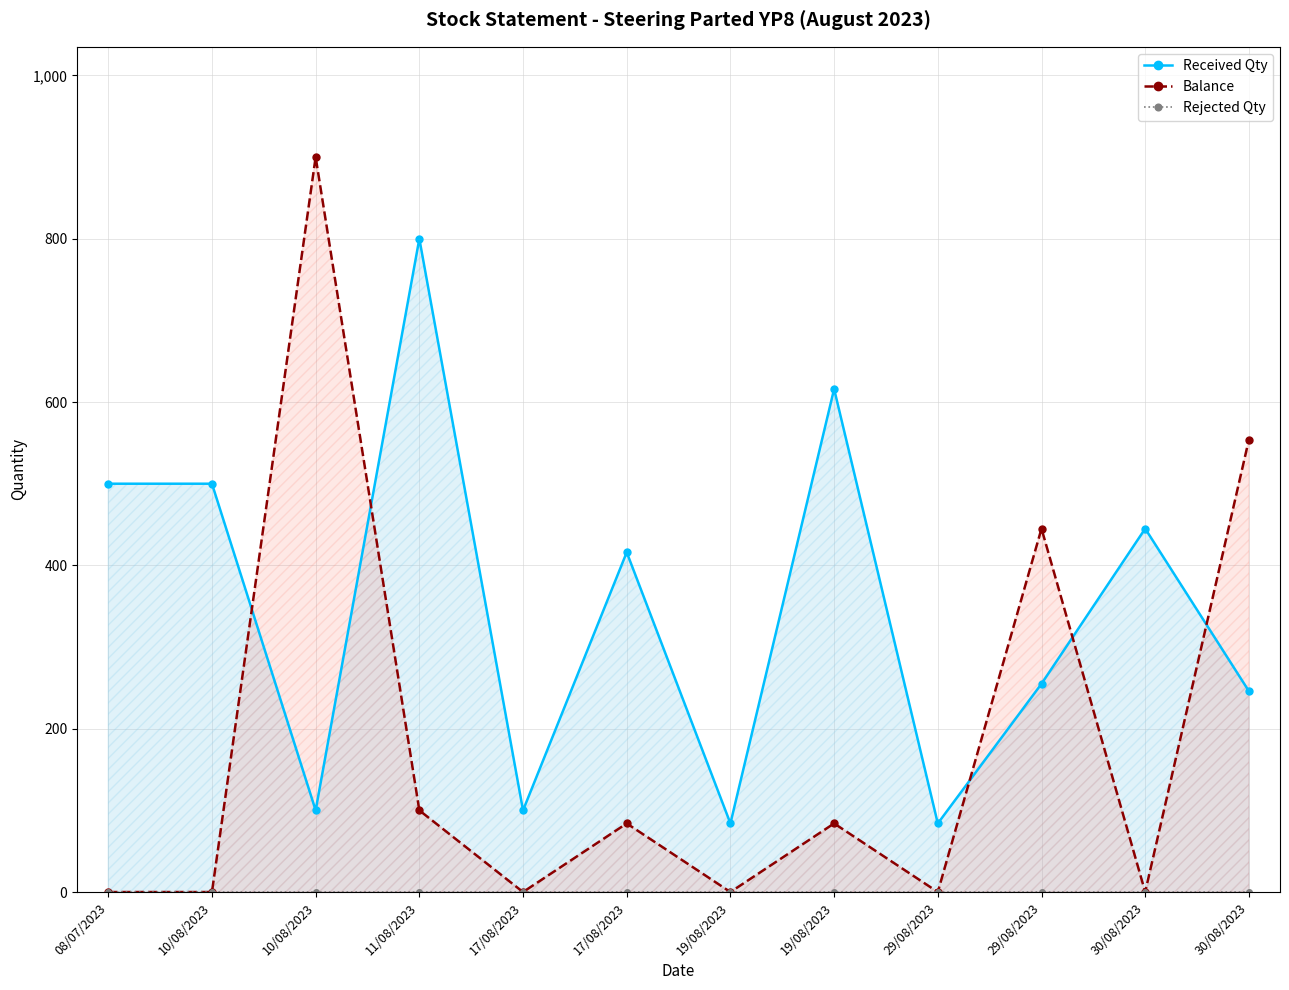

True or false: Received Qty and Rejected Qty intersect in this chart.

False